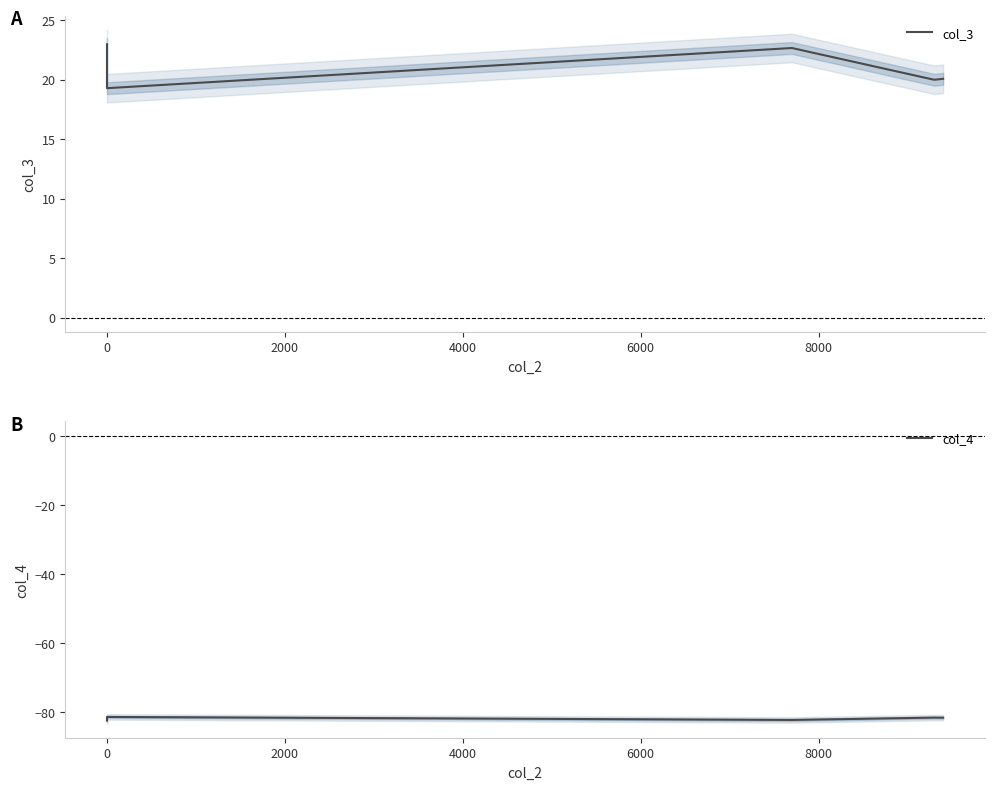

True or false: col_4 and col_3 cross at least once.

False